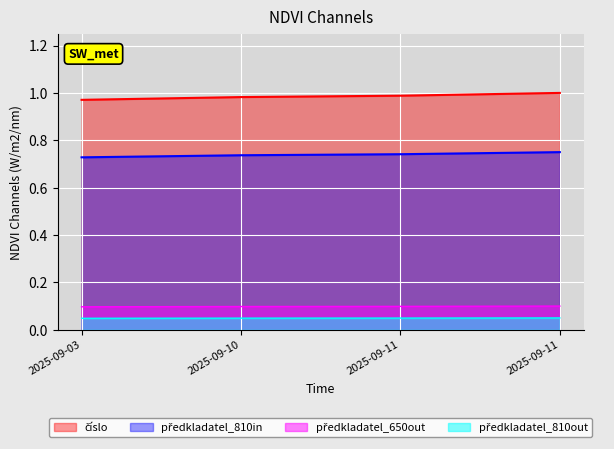

How many lines are shown in the chart?

4